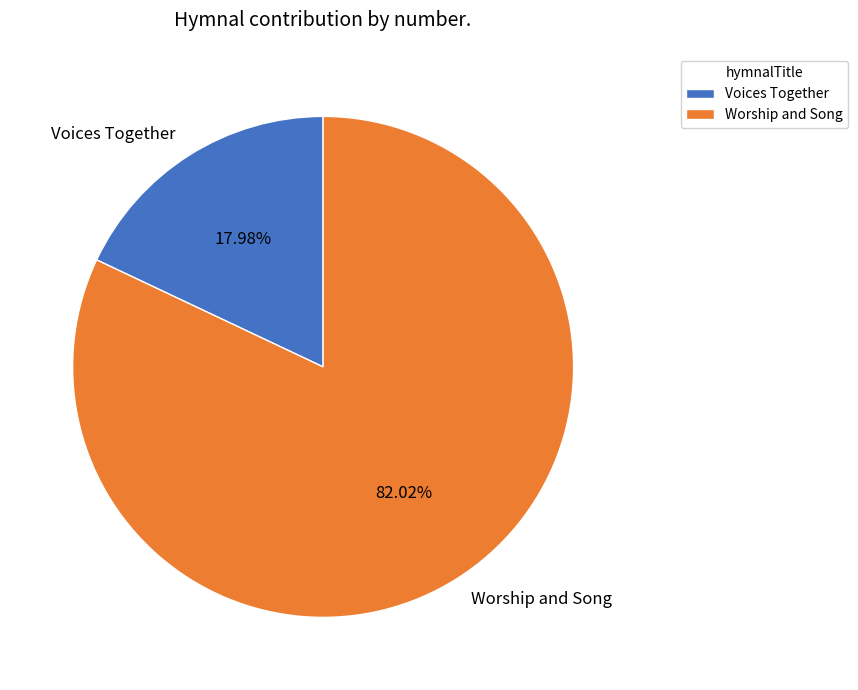

To the nearest percent, what percentage of the pie is Worship and Song?

82%